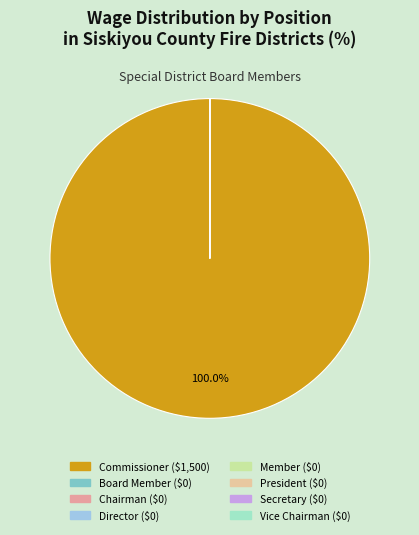

To the nearest percent, what is the combined percentage of Commissioner and Vice Chairman?

100%